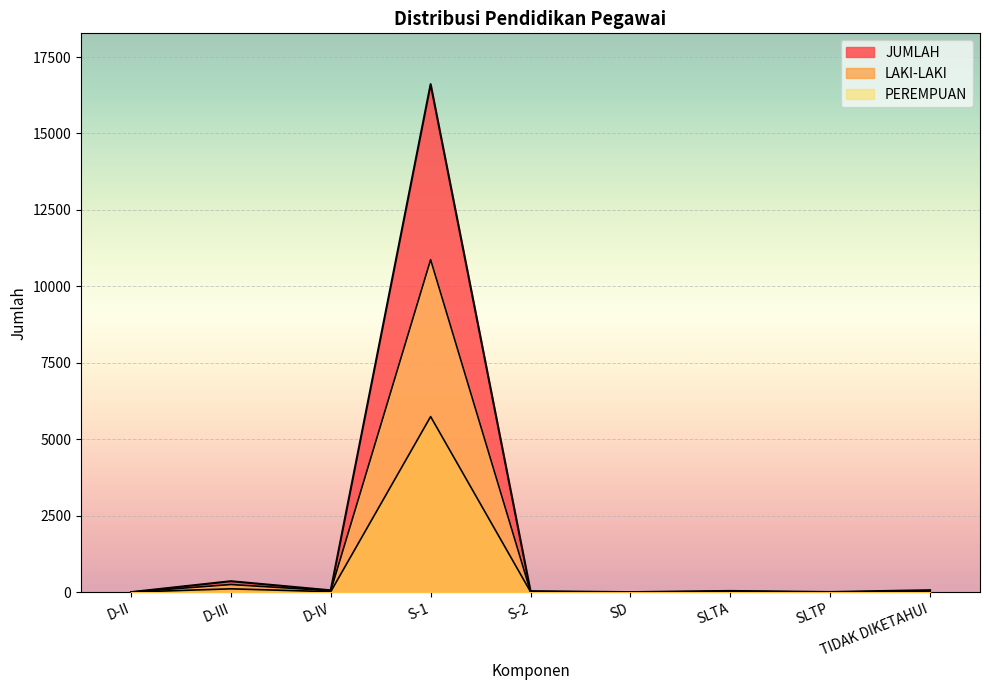

How many categories are shown in the chart?

9